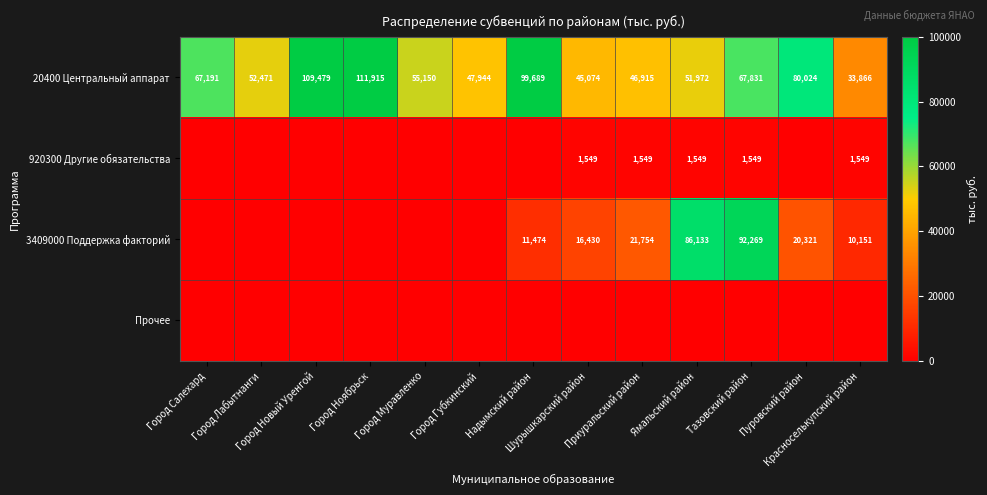

How many values in the 20400 Центральный аппарат series are below 55150?

6